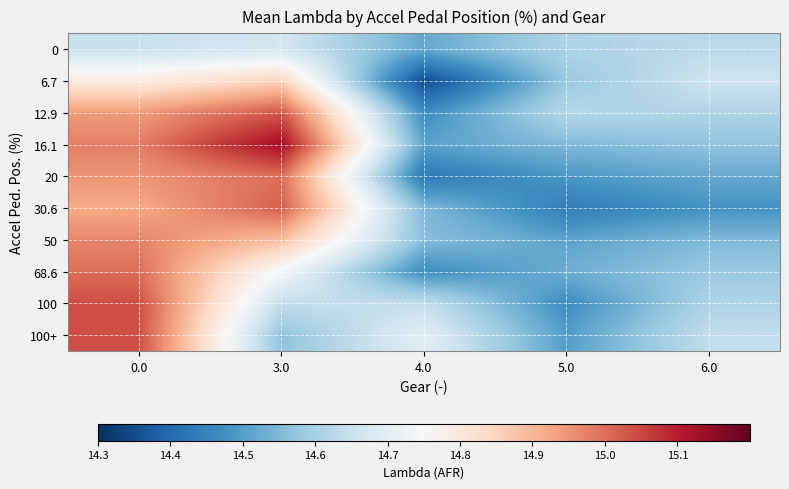

Which series has the largest range (max minus min)?

16.1